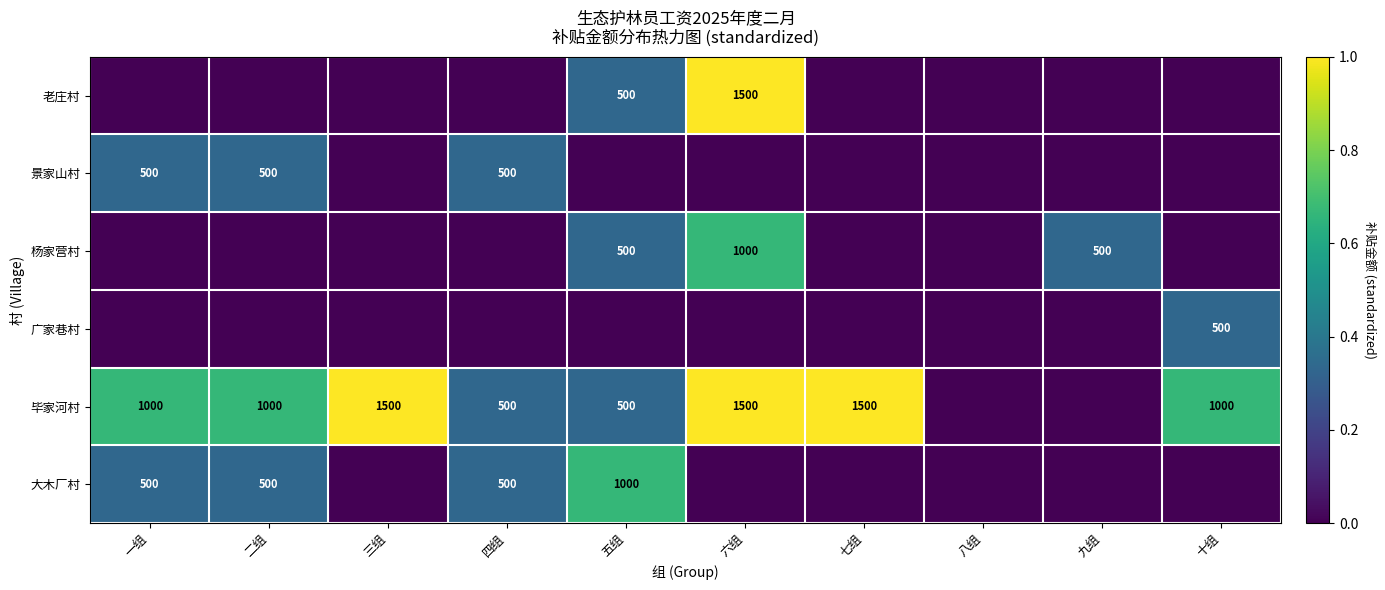

Is it true that 大木厂村 equals 0.2 at 四组?

False